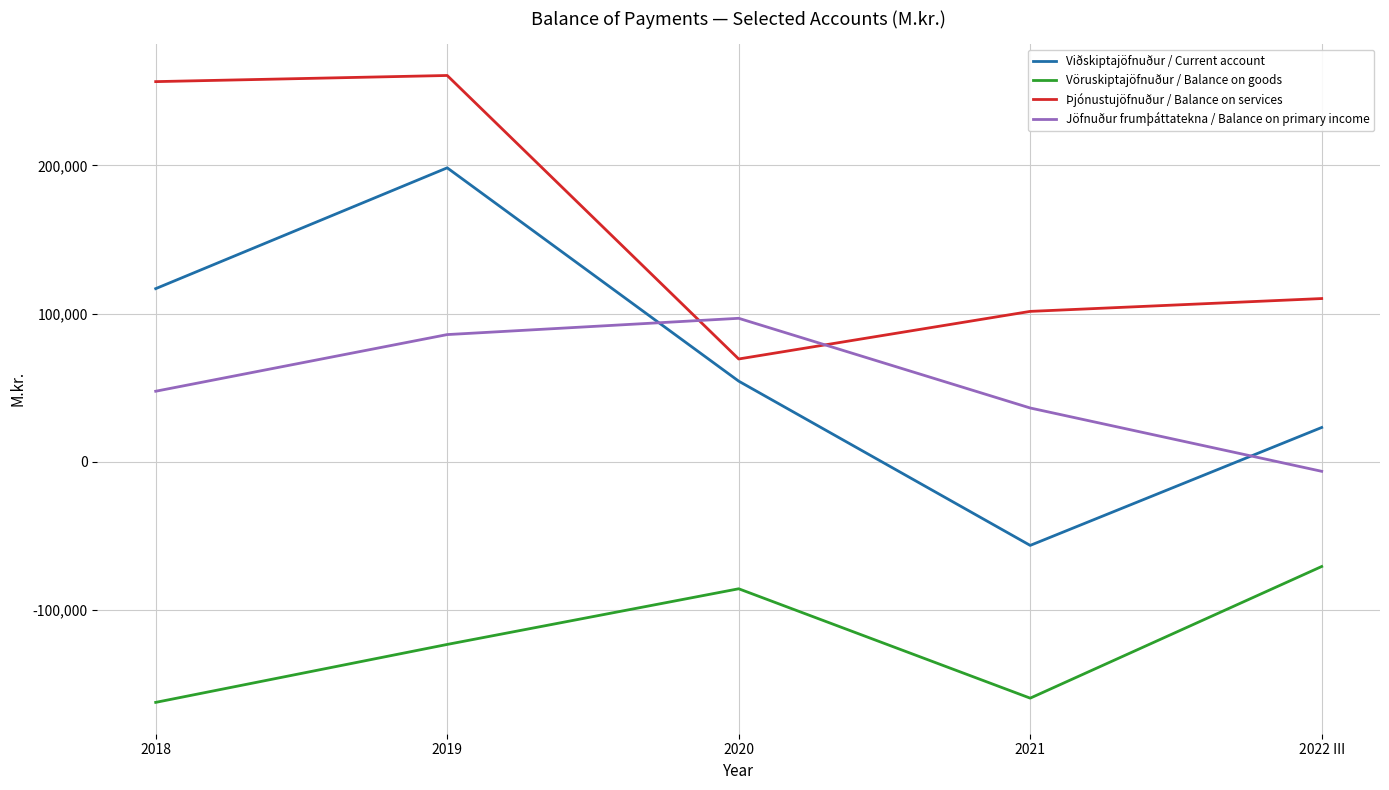

What is the approximate value of Þjónustujöfnuður / Balance on services at 2021, to the nearest 100?

101400